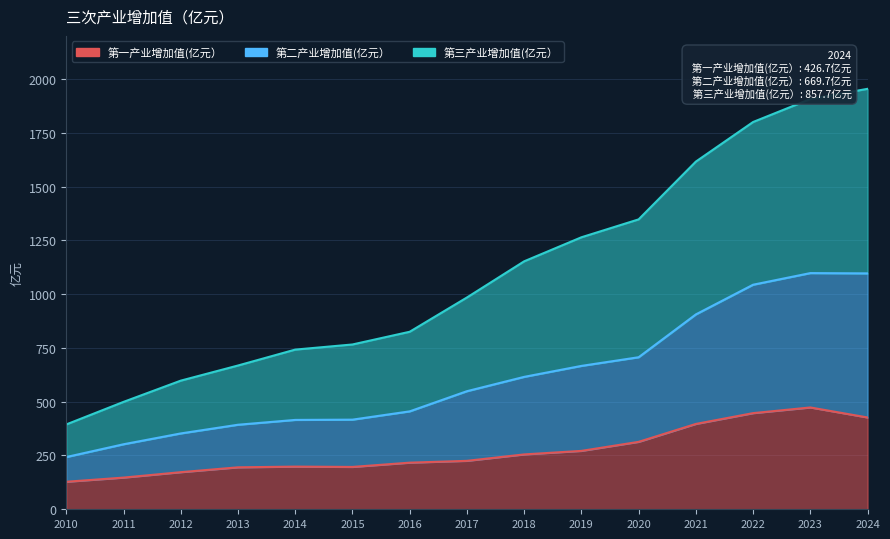

In 第一产业增加值(亿元）, how many points are lower than both neighbors (excluding endpoints)?

1